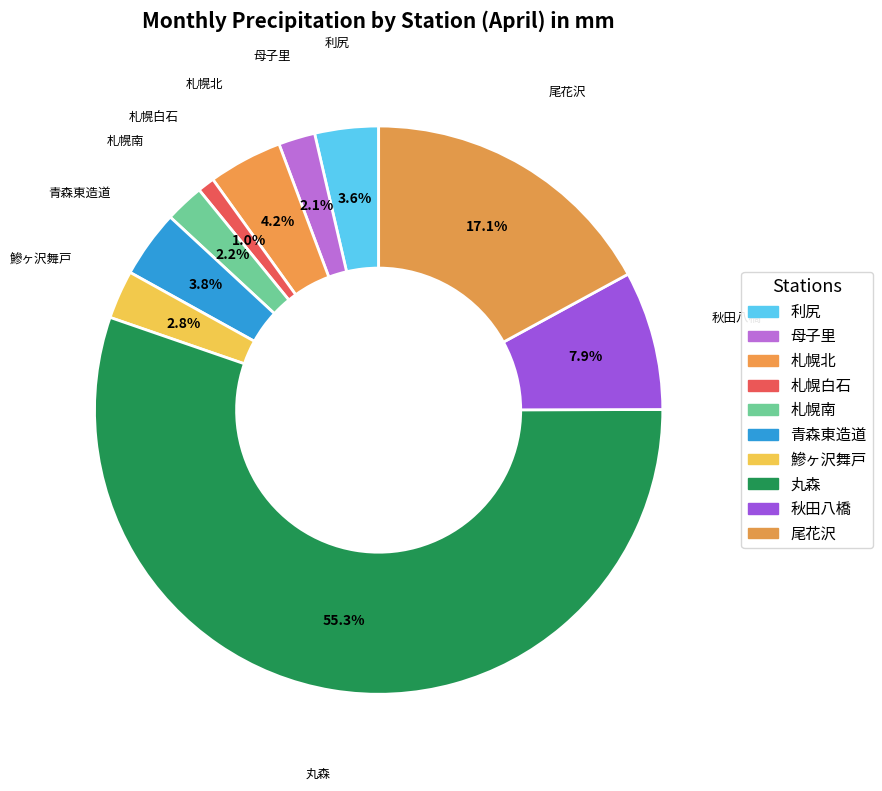

What is the largest slice in the pie chart?

丸森